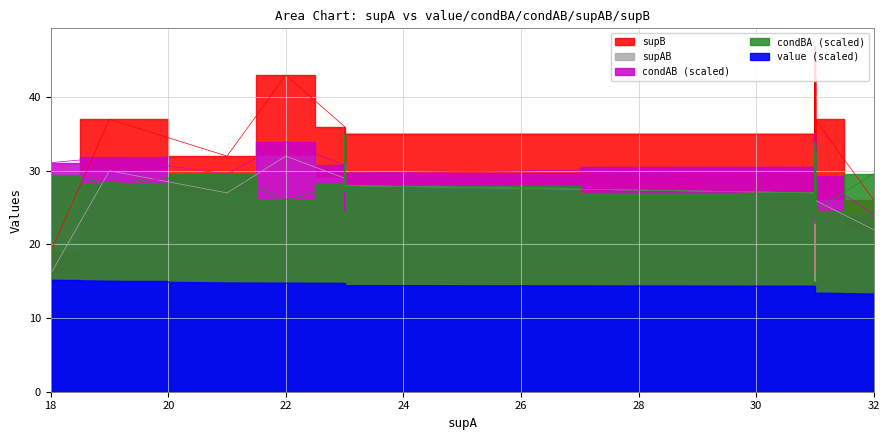

The value of value at 31 is 6.9. True or false?

False